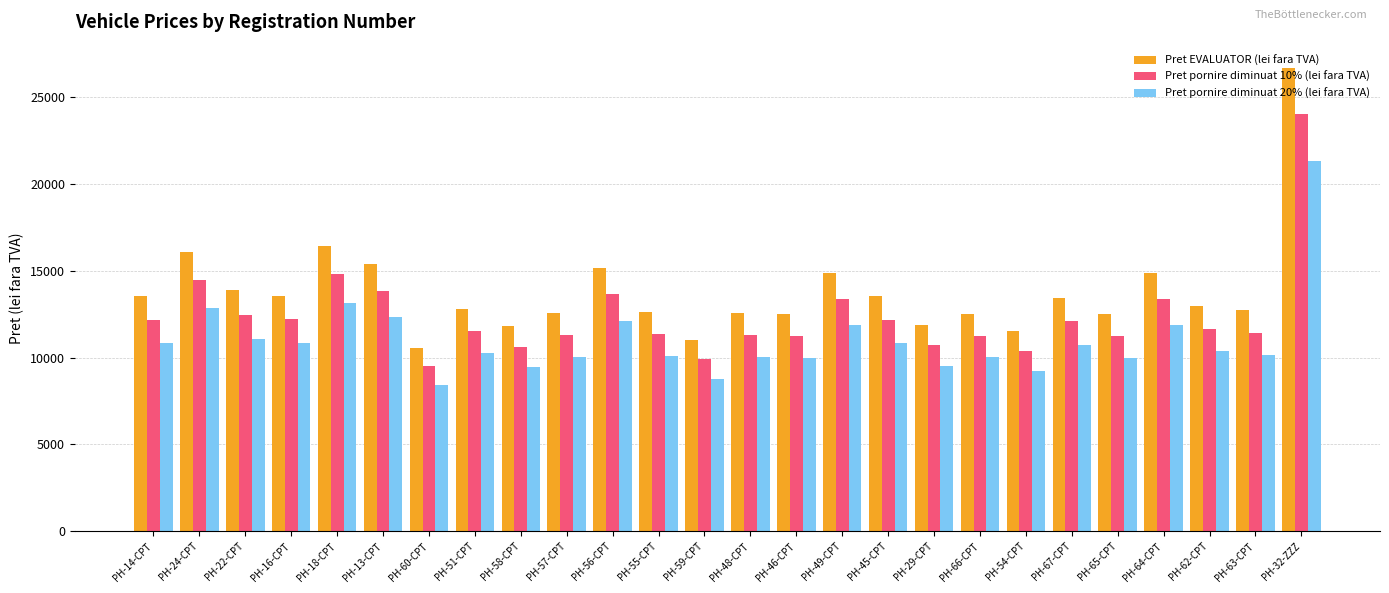

At which category is the sum across all series the highest?

PH-32-ZZZ